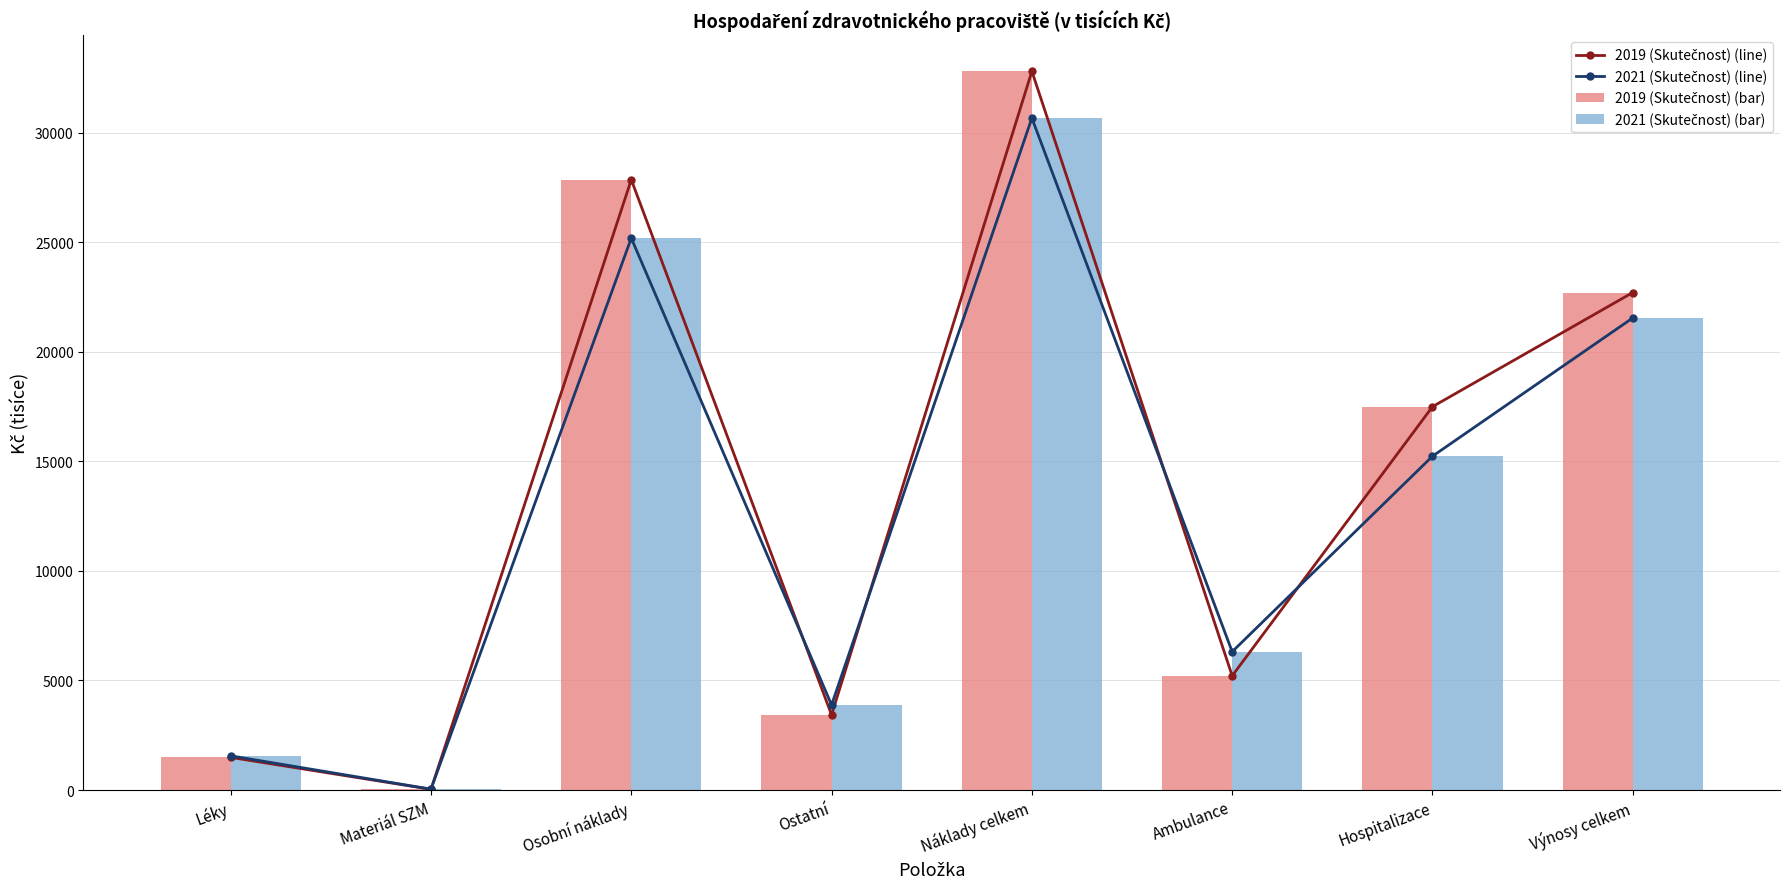

What is the difference between the second highest and minimum values in the 2019 (Skutečnost) (line) series?

27823.3